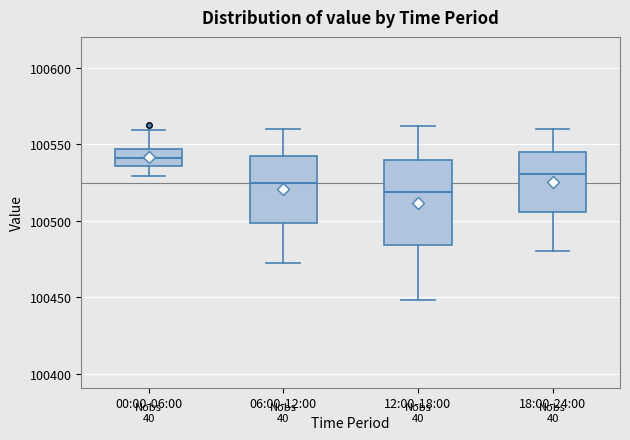

Comparing the boxes themselves (not the whiskers), which one is the tallest?

12:00-18:00